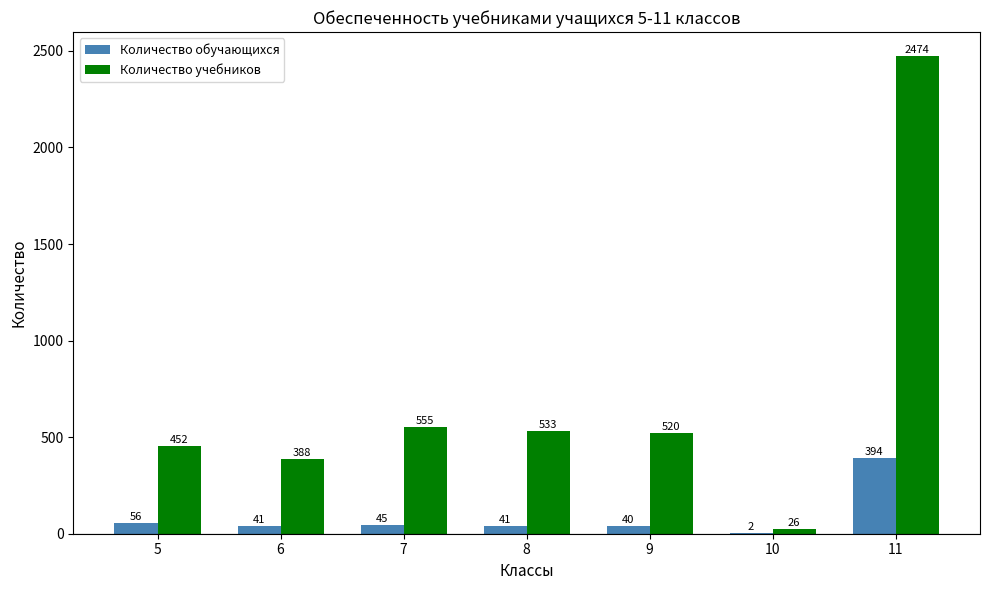

Is the value of Количество учебников at 11 greater than the value of Количество обучающихся at 8?

Yes